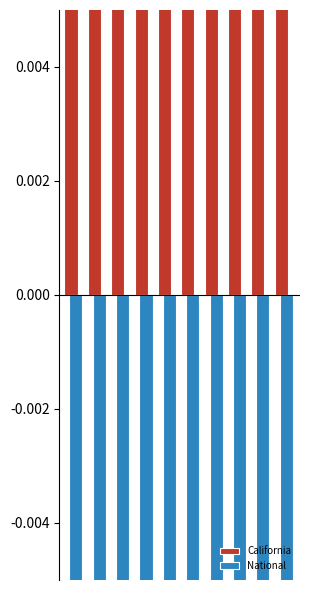

At how many categories does at least one series exceed 0?

10